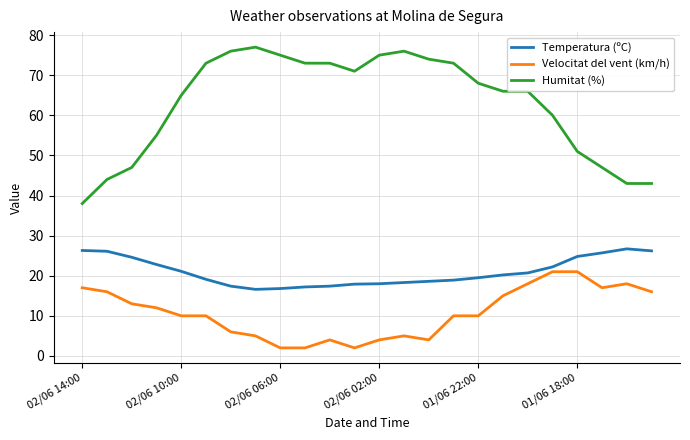

What is the highest value of the Humitat (%) series?

77.0